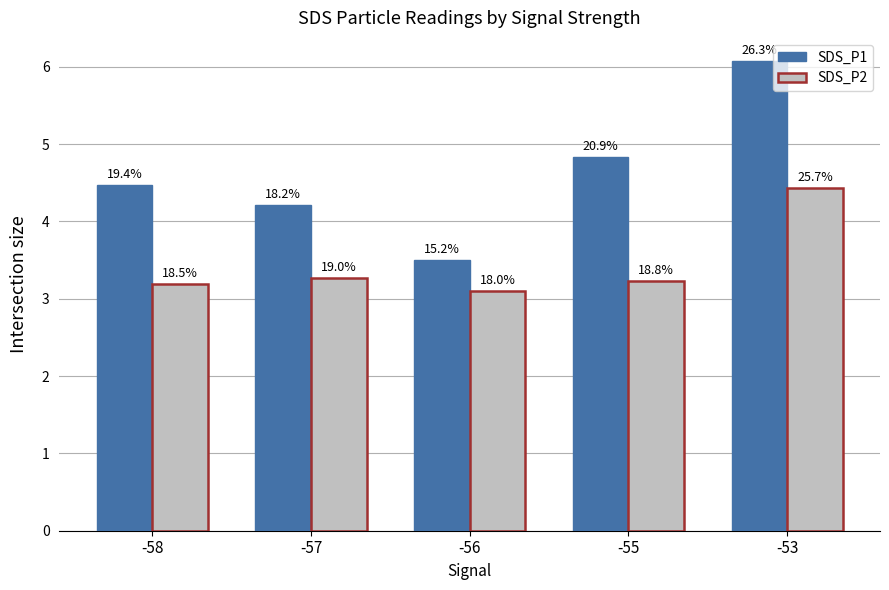

What is the smallest value displayed?

3.1